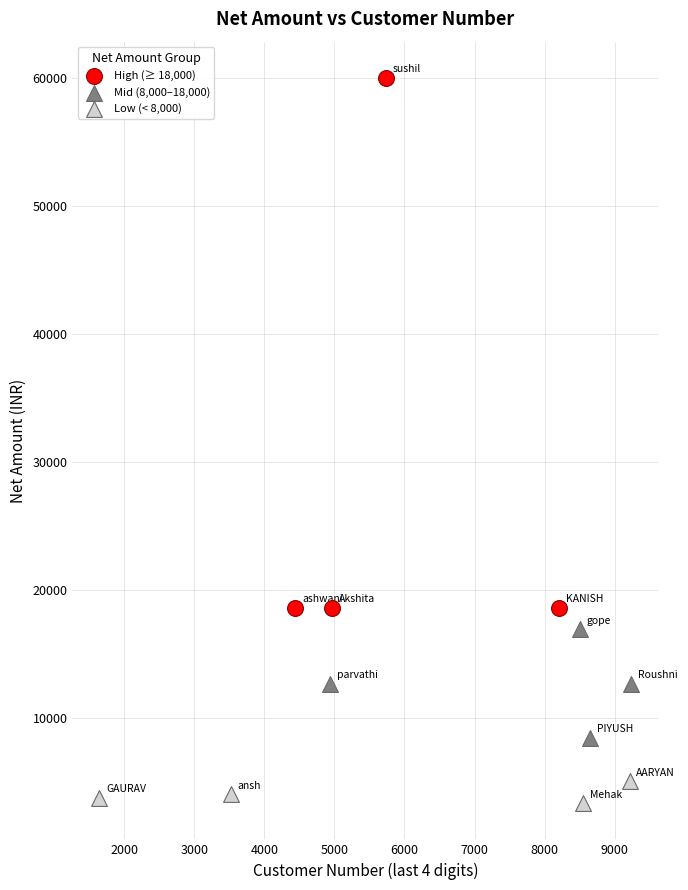

Which series reaches the minimum Y coordinate?

Low (< 8,000)